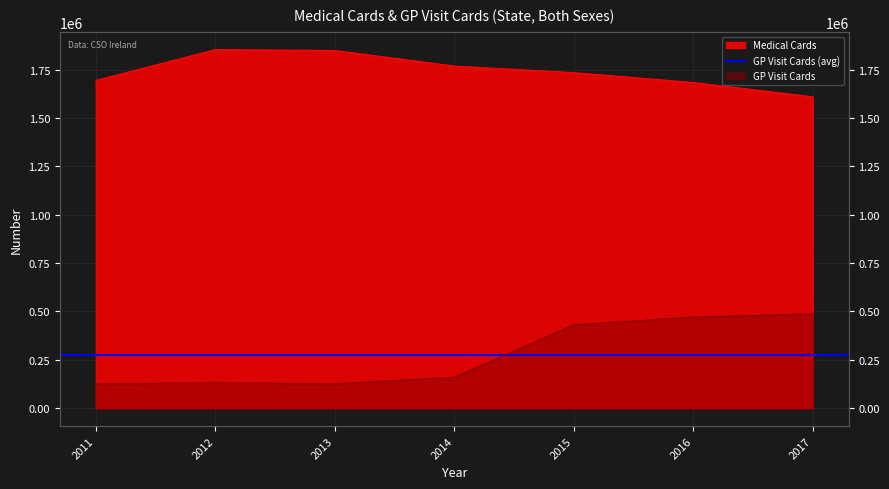

What is the value of the GP Visit Cards point at the 6th from the left?

470505